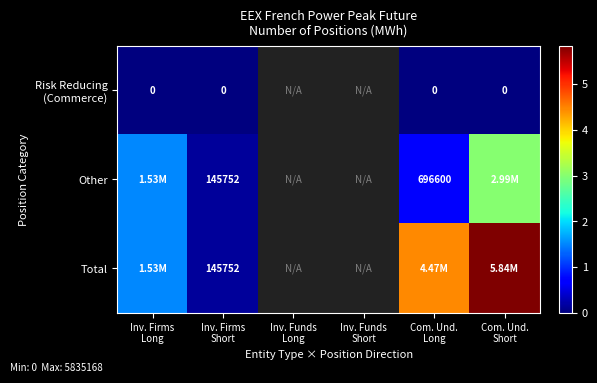

Is the value of Total at Inv. Firms Long greater than the value of Risk Reducing (Commerce) at Com. Und. Short?

Yes